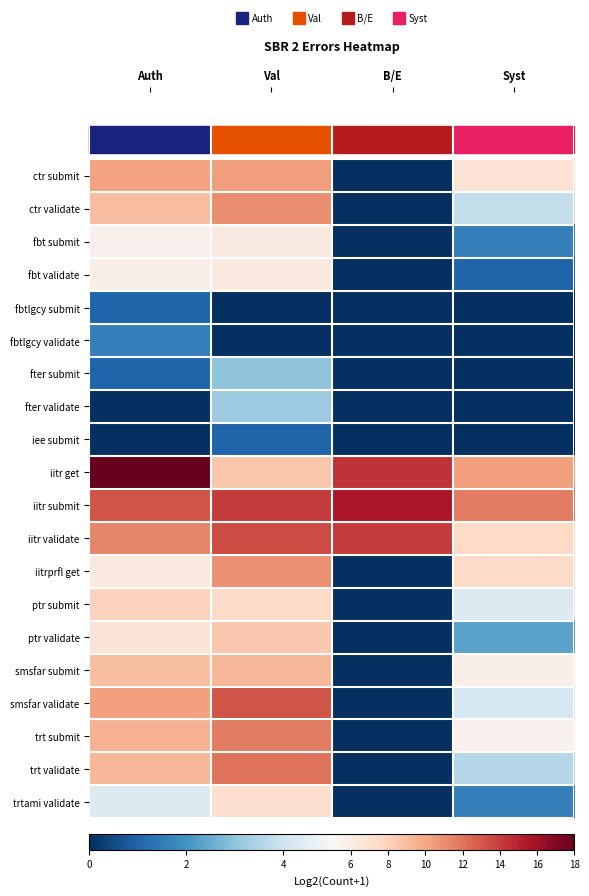

Reading left to right, what are all the values shown in this chart?

ctr submit: Auth=10.3	Val=10.4	B/E=0.0	Syst=6.9
ctr validate: Auth=9.0	Val=11.0	B/E=0.0	Syst=3.8
fbt submit: Auth=5.6	Val=6.2	B/E=0.0	Syst=1.6
fbt validate: Auth=5.8	Val=6.3	B/E=0.0	Syst=1.0
fbtlgcy submit: Auth=1.0	Val=0.0	B/E=0.0	Syst=0.0
fbtlgcy validate: Auth=1.6	Val=0.0	B/E=0.0	Syst=0.0
fter submit: Auth=1.0	Val=3.0	B/E=0.0	Syst=0.0
fter validate: Auth=0.0	Val=3.2	B/E=0.0	Syst=0.0
iee submit: Auth=0.0	Val=1.0	B/E=0.0	Syst=0.0
iitr get: Auth=18.1	Val=8.6	B/E=14.4	Syst=10.3
iitr submit: Auth=13.2	Val=14.1	B/E=15.6	Syst=11.8
iitr validate: Auth=11.3	Val=13.5	B/E=14.1	Syst=7.6
iitrprfl get: Auth=6.2	Val=10.9	B/E=0.0	Syst=7.5
ptr submit: Auth=8.0	Val=7.5	B/E=0.0	Syst=4.3
ptr validate: Auth=6.7	Val=8.5	B/E=0.0	Syst=2.3
smsfar submit: Auth=9.0	Val=9.4	B/E=0.0	Syst=5.9
smsfar validate: Auth=10.4	Val=13.2	B/E=0.0	Syst=4.2
trt submit: Auth=9.5	Val=11.7	B/E=0.0	Syst=5.6
trt validate: Auth=9.3	Val=12.1	B/E=0.0	Syst=3.6
trtami validate: Auth=4.3	Val=7.2	B/E=0.0	Syst=1.6